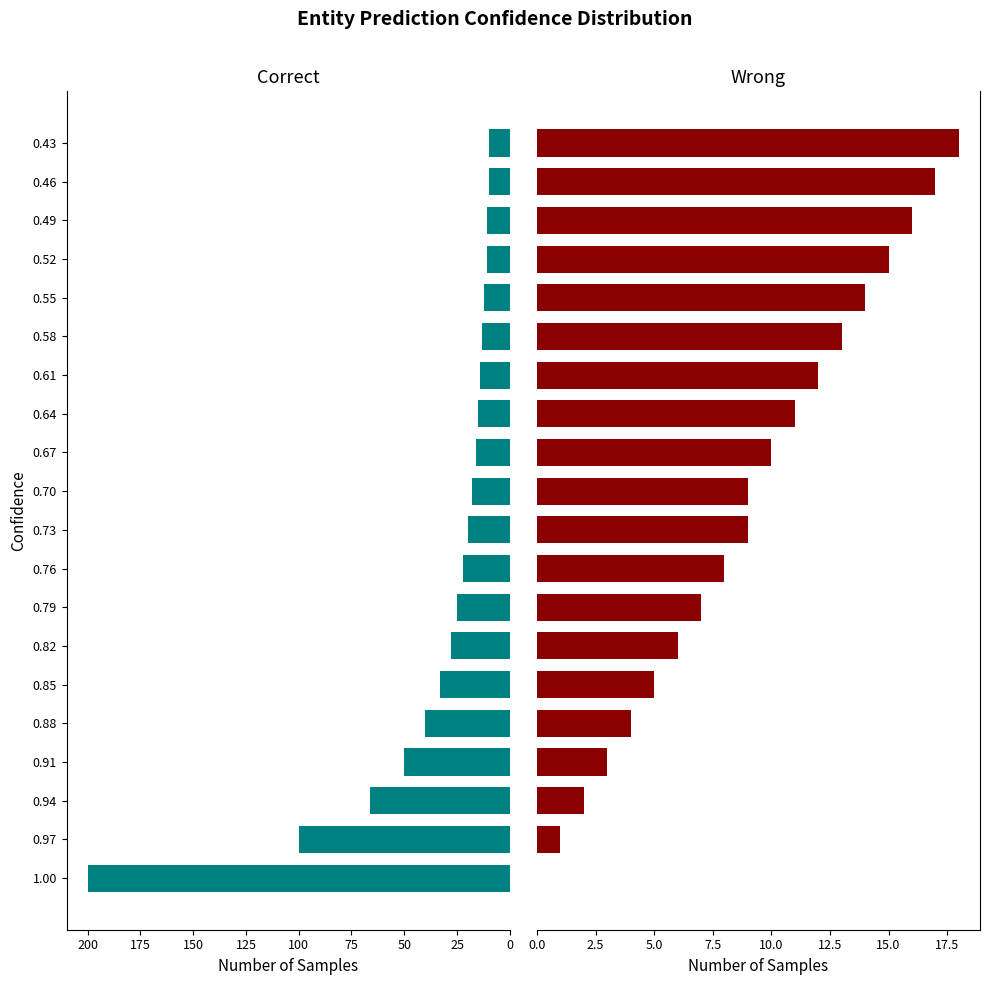

Is it true that Wrong equals 23 at 0.58?

False